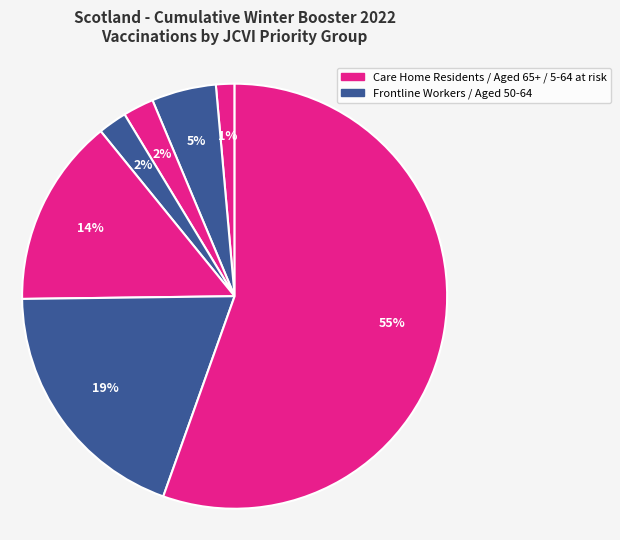

To the nearest percent, what is the average slice percentage?

14%